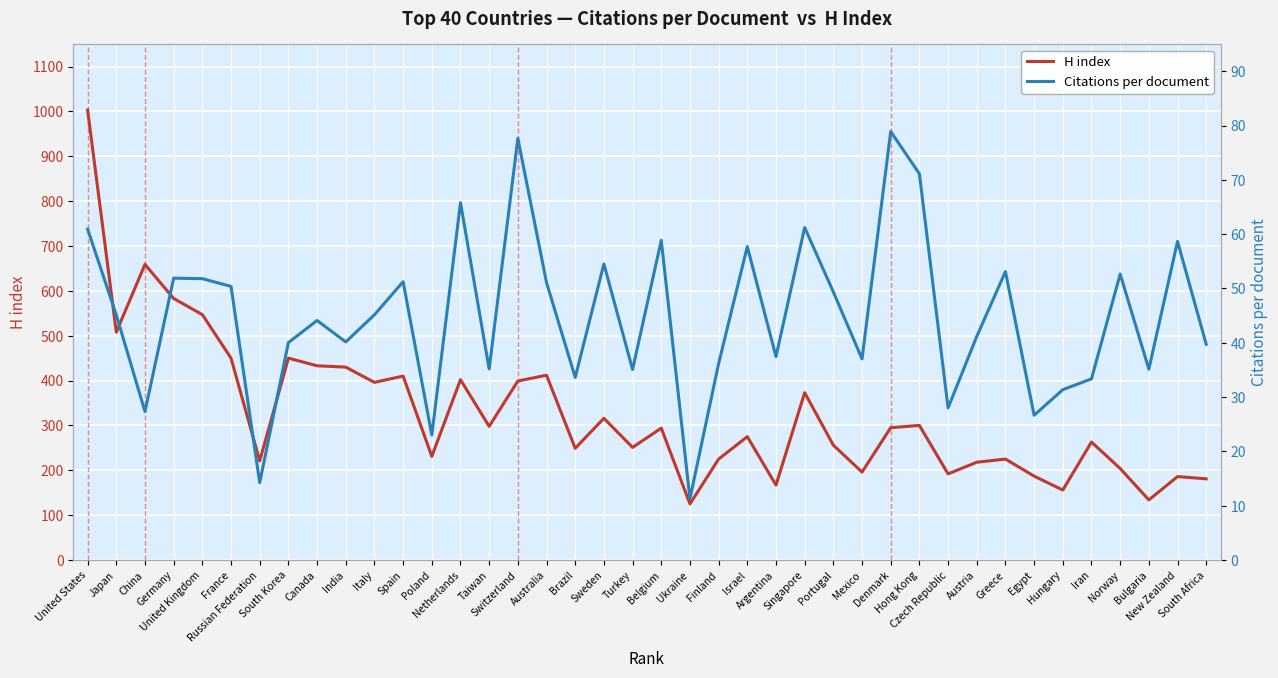

Read the Citations per document value at Ukraine.

11.3